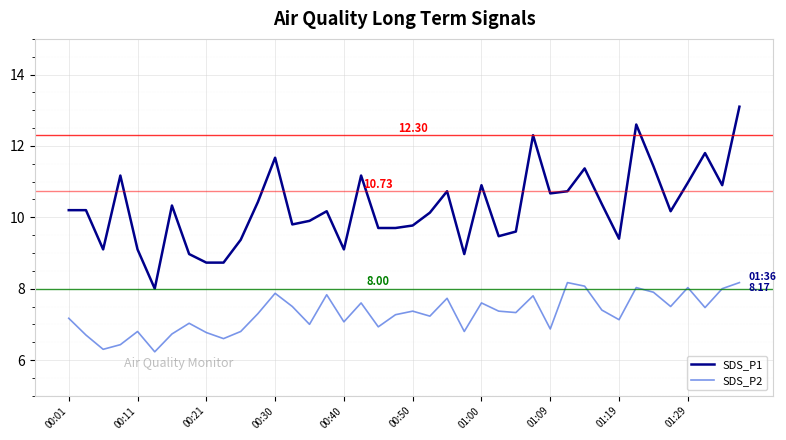

True or false: SDS_P2 and SDS_P1 intersect in this chart.

False